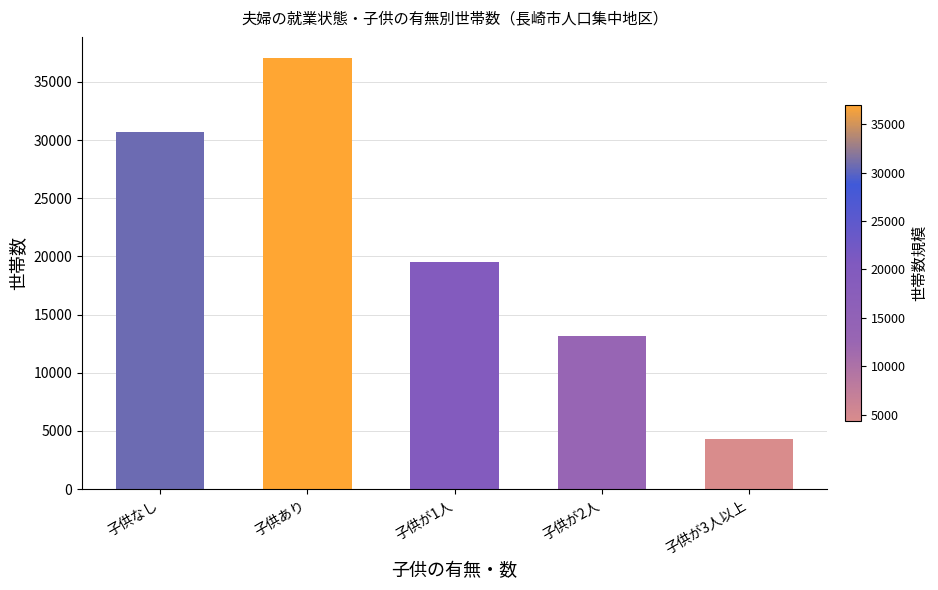

Reading left to right, list all the values displayed in this chart.

30721	37010	19540	13168	4302